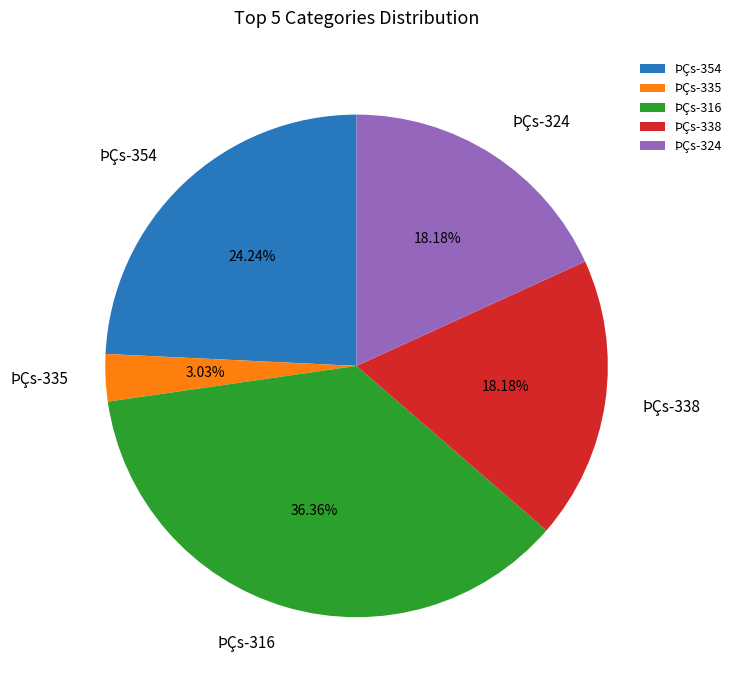

Do ÞÇs-354 and ÞÇs-316 together represent more than half of the pie?

Yes